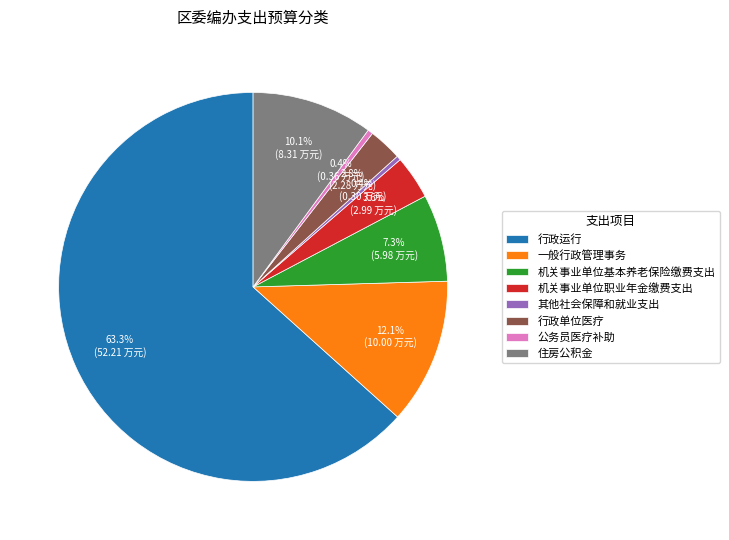

Approximately how many times larger is the value at 行政运行 compared to 一般行政管理事务?

5.2